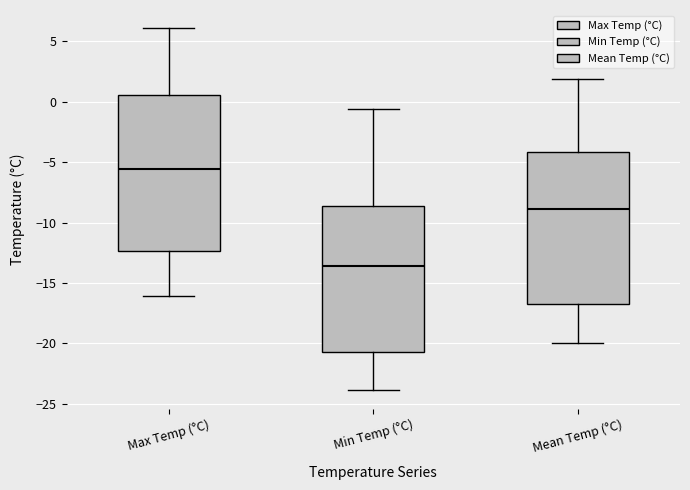

Which box has the highest median line?

Max Temp (°C)